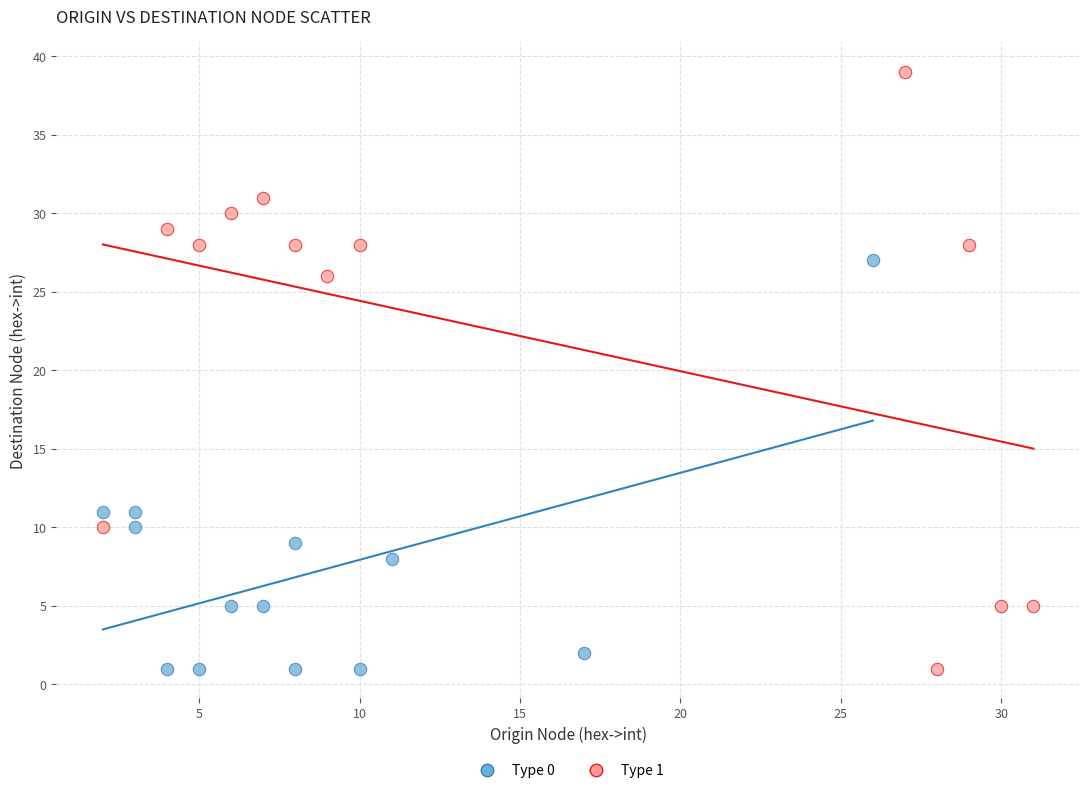

Which series reaches the maximum Y coordinate?

Type 1